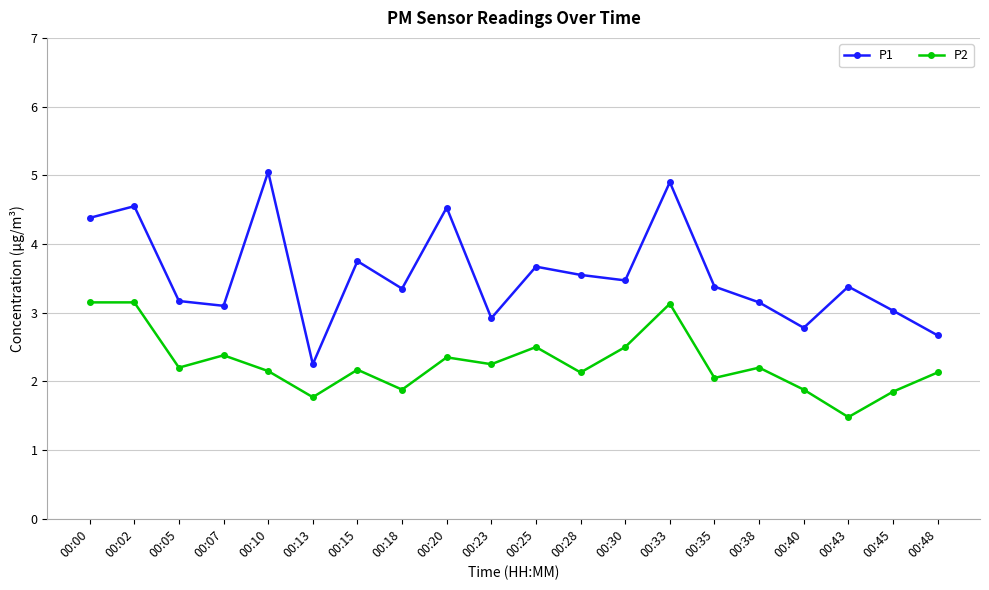

Which category has the highest value in the P1 series?

00:10